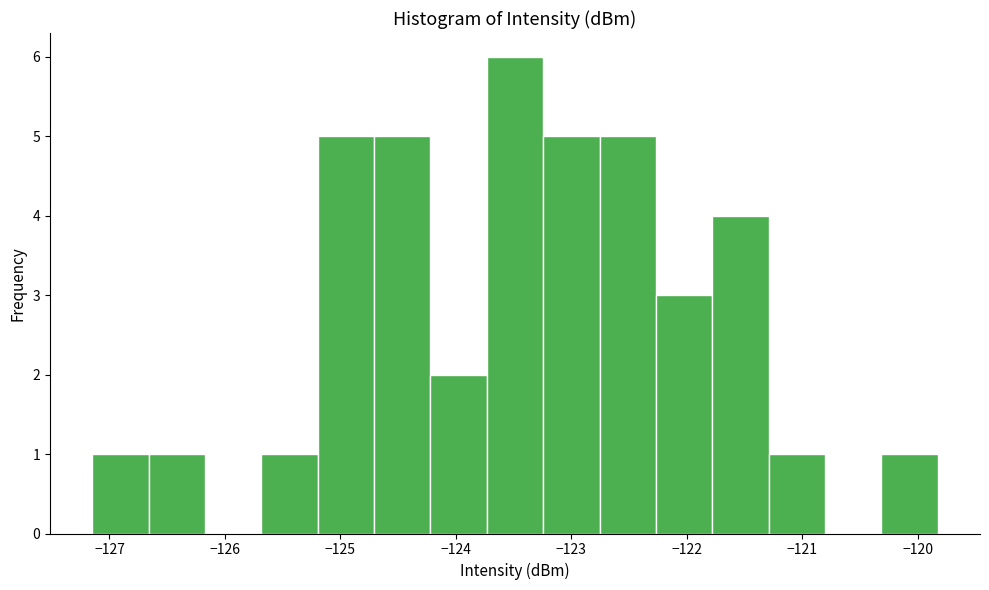

Which range on the x-axis has the tallest bar?

-123.7 to -123.2